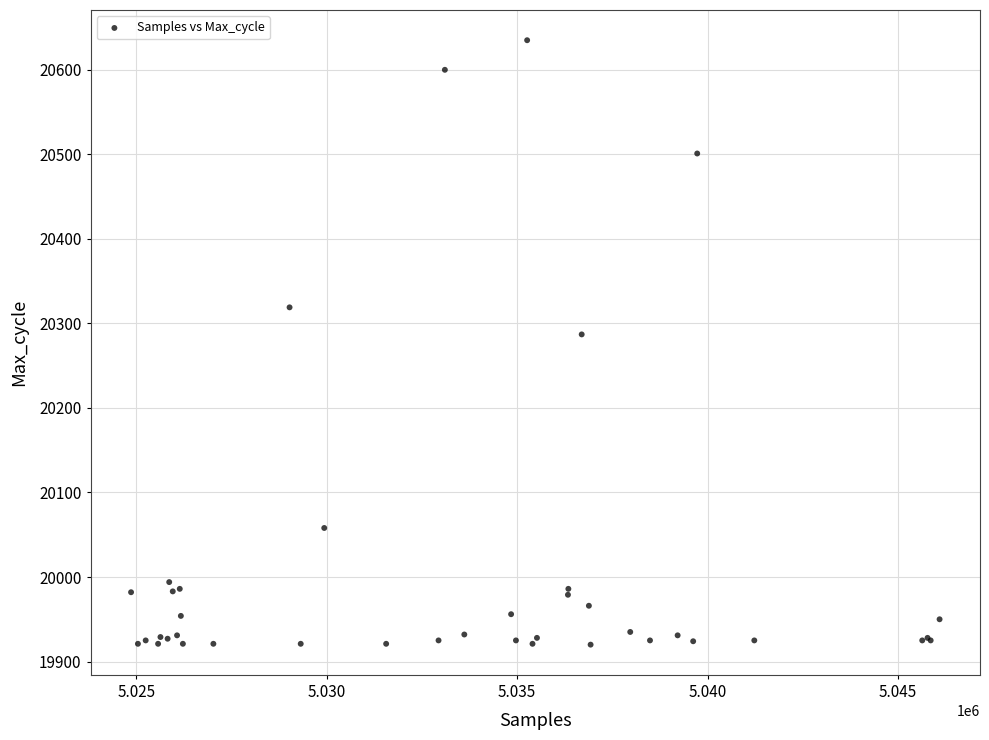

What Y value in the scatter plot is closest to 20277?

20287